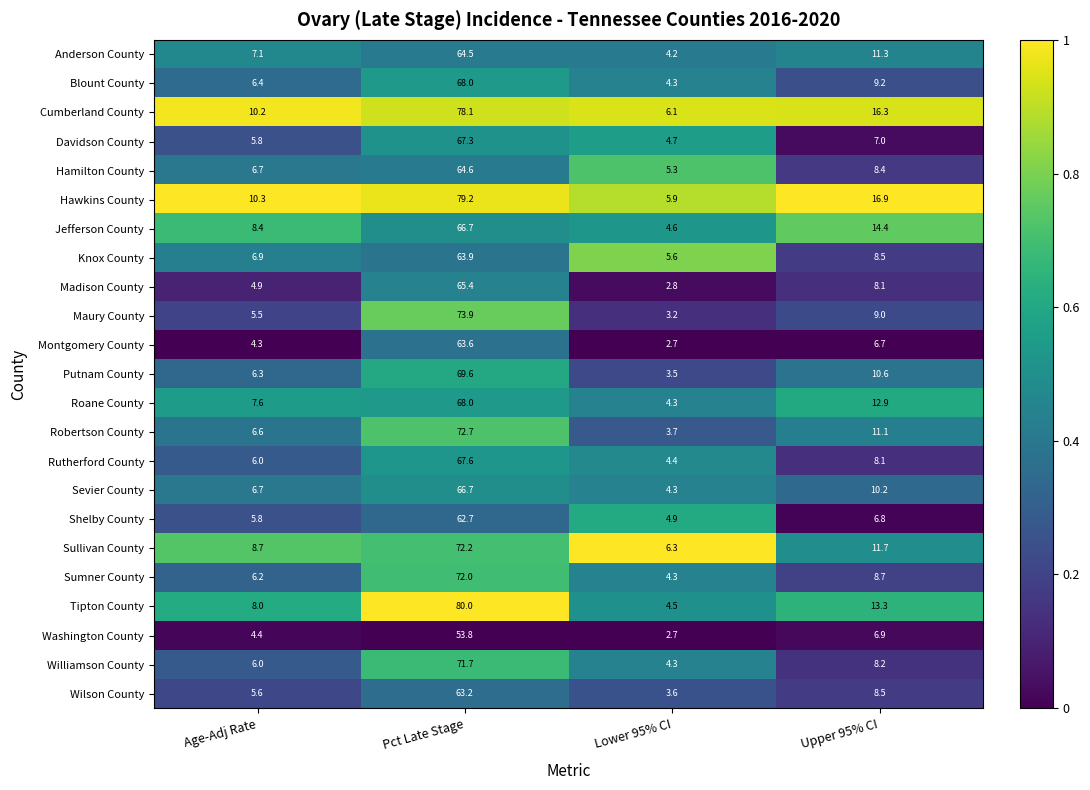

What is the difference between the maximum and minimum values in the Washington County series?

51.1